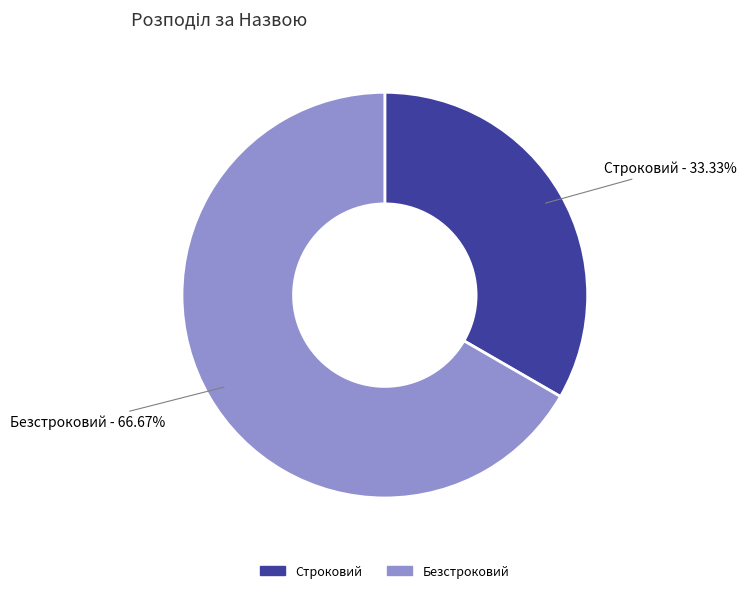

The Безстроковий slice represents 67% of the pie. True or false?

True